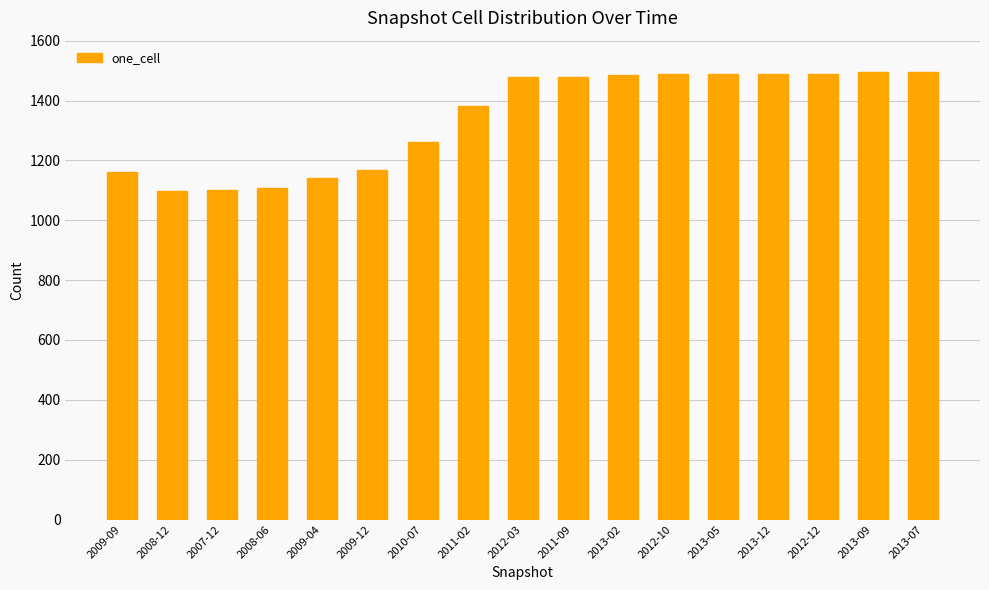

What is the difference between the second highest and second lowest values?

392